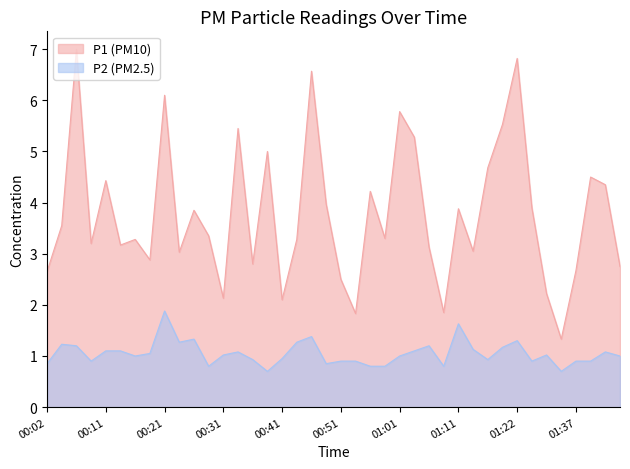

The value of P2 at 01:14 is 0.4. True or false?

False